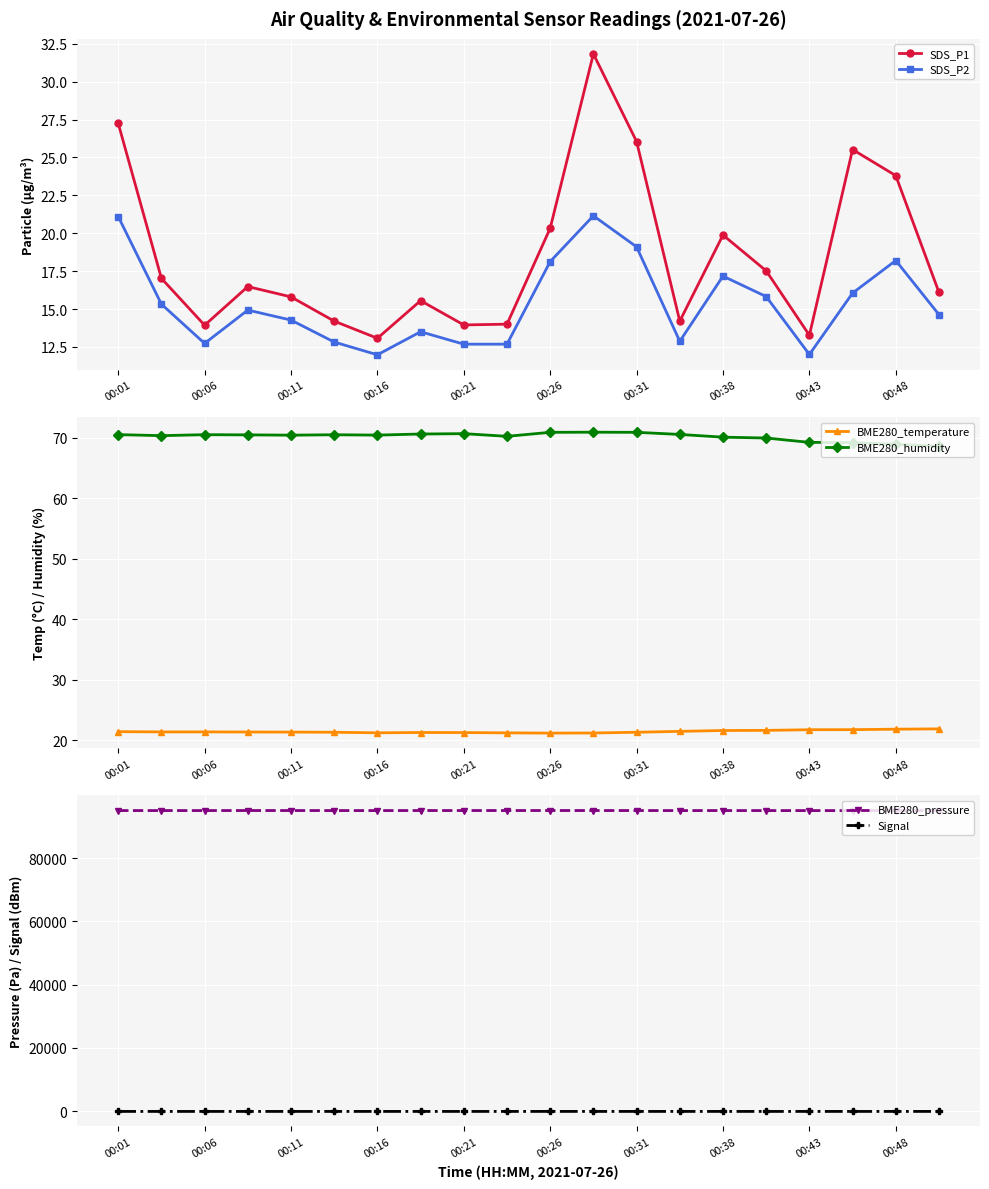

True or false: SDS_P1 and BME280_pressure cross at least once.

False